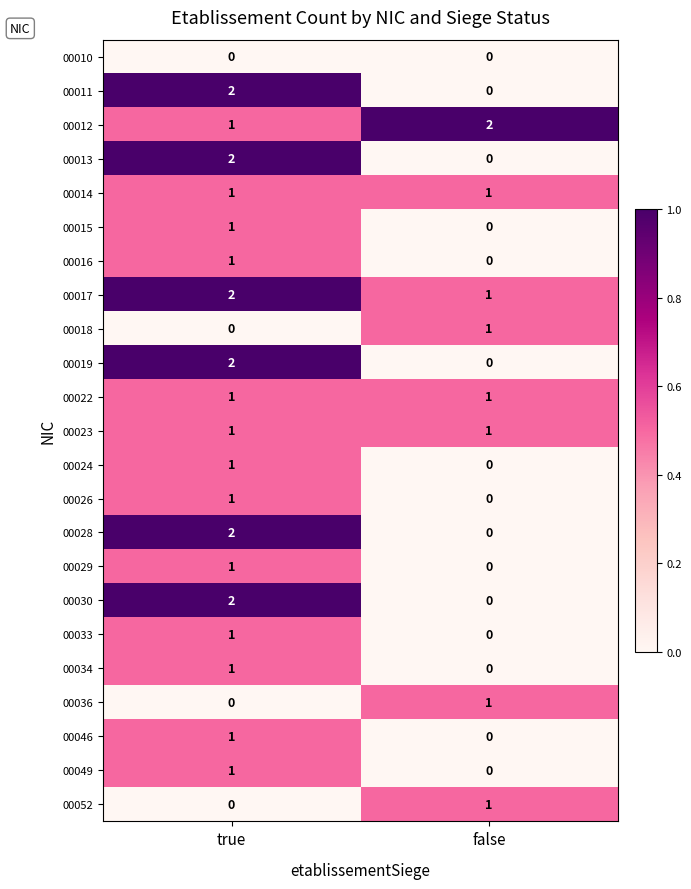

List the labels in order of 00036 value, largest first.

false, true